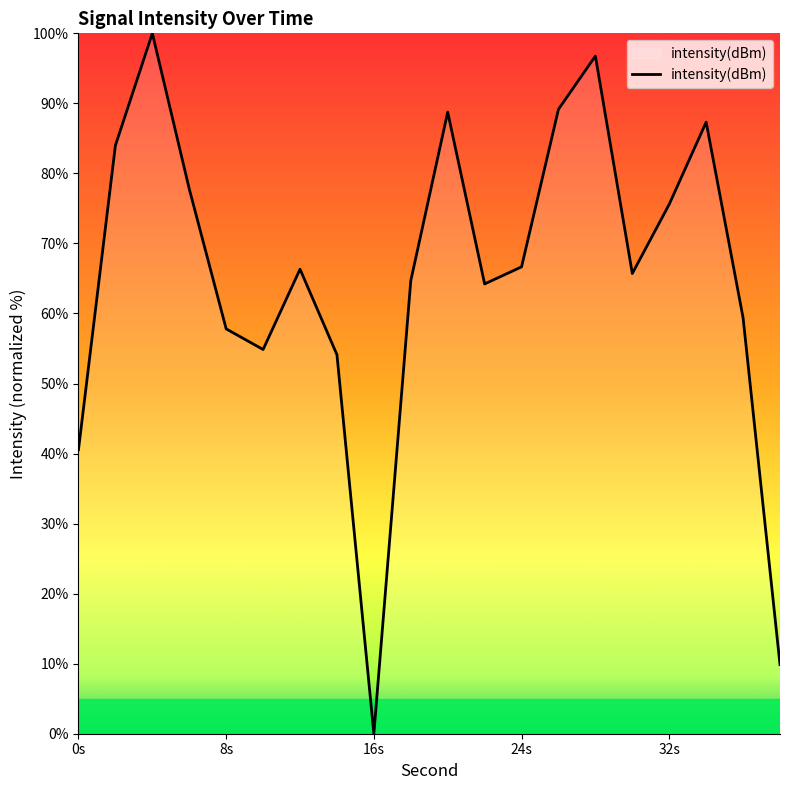

What is the maximum value shown in the chart?

100.0